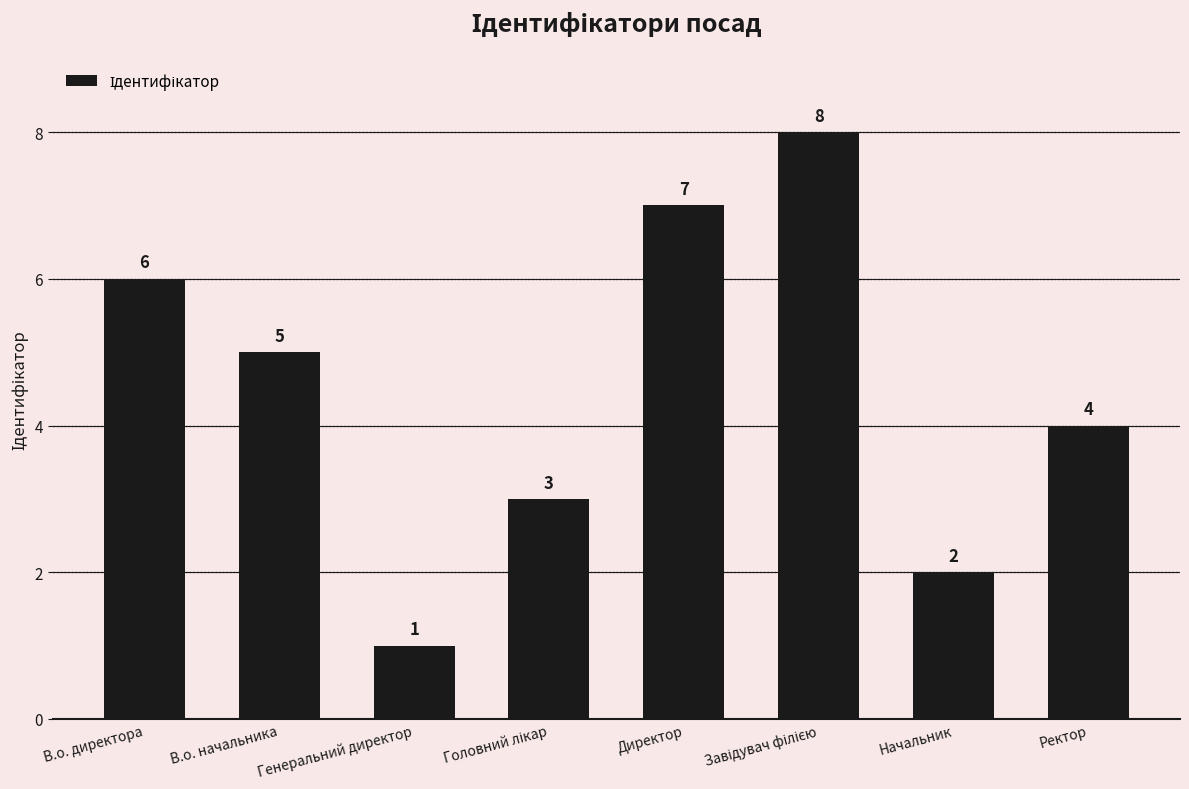

Are the bars grouped side by side (vs. stacked)?

No